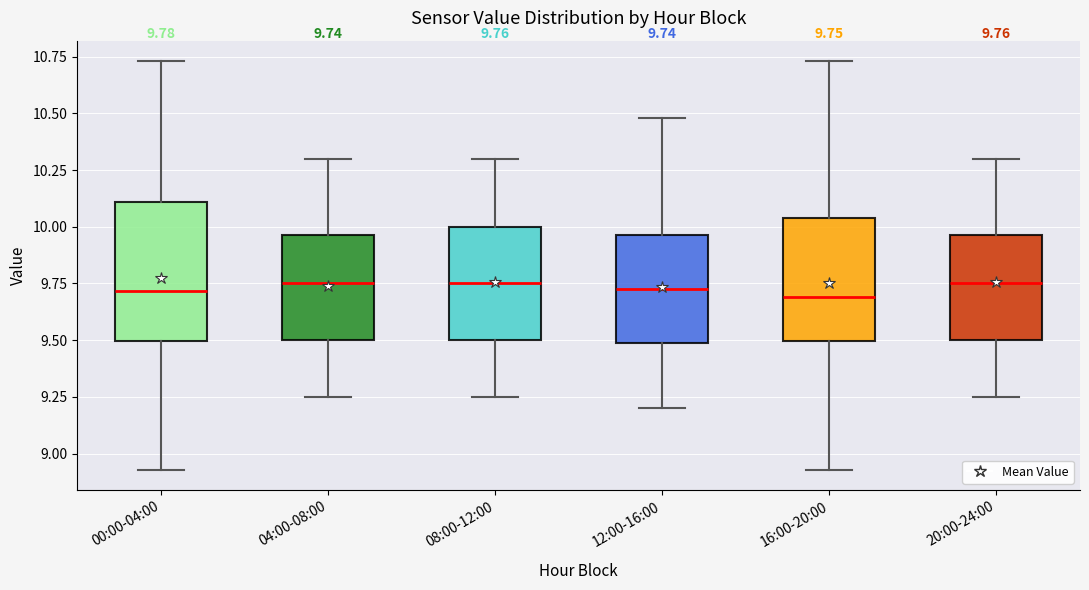

Which box is the tallest, from its lower edge to its upper edge?

00:00-04:00